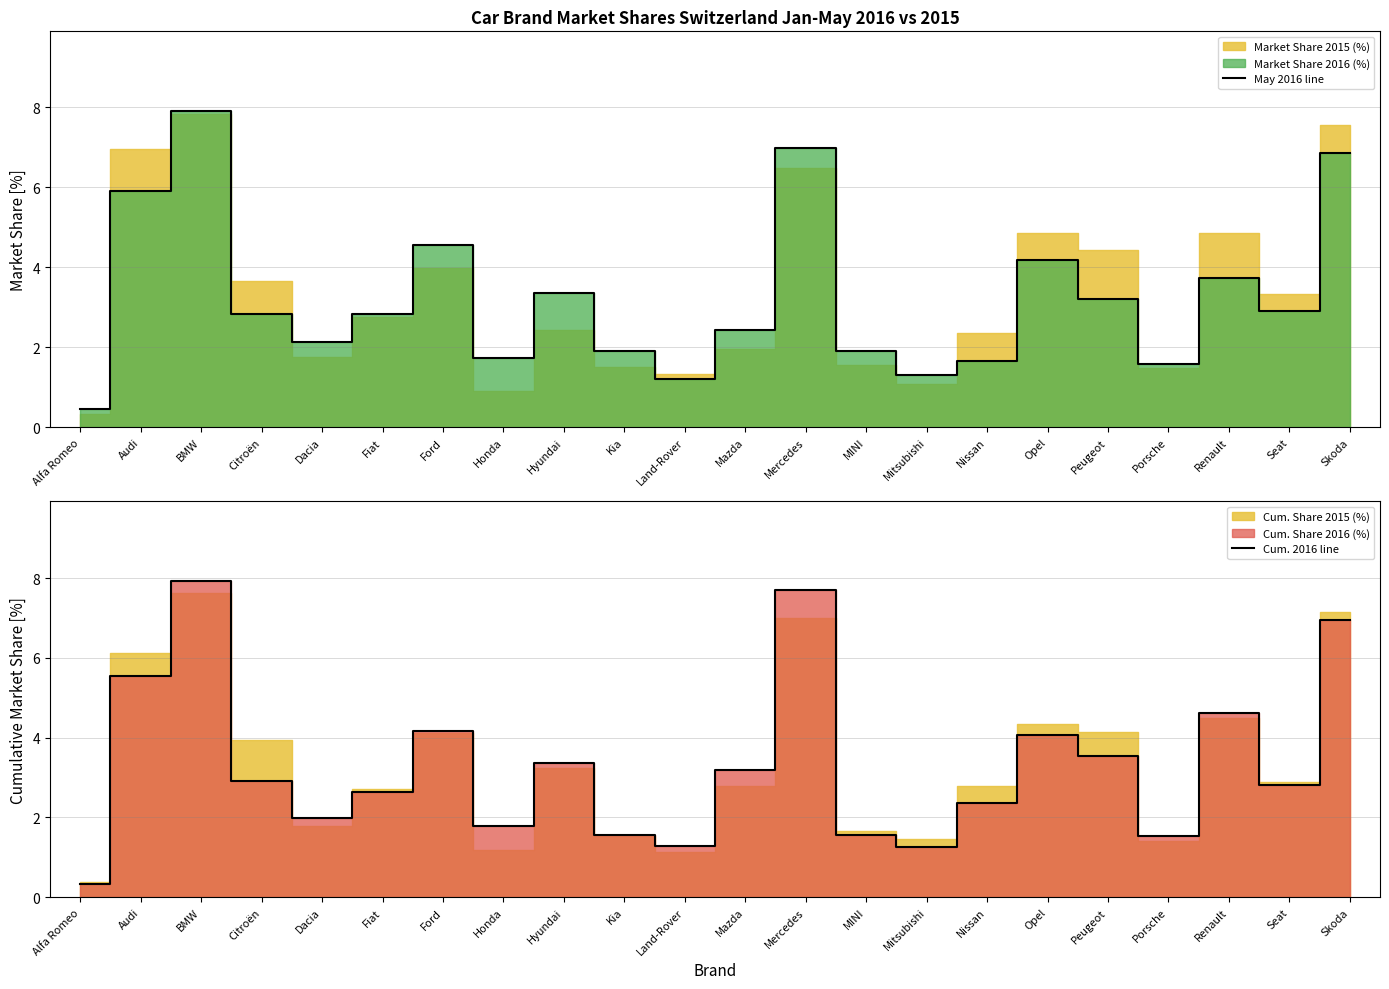

What is the total value across all series at Renault?

8.3